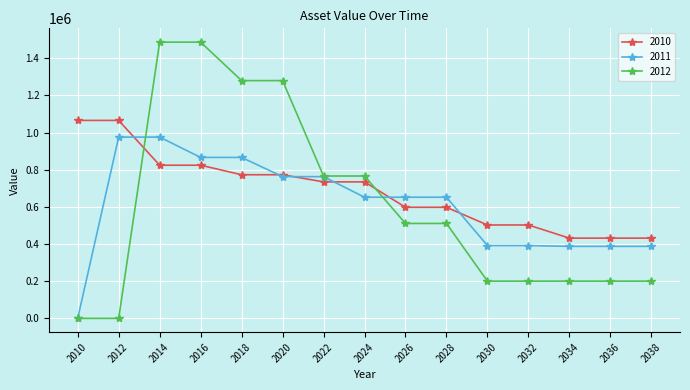

The 2011 series shows 595387.6 at 2032. True or false?

False